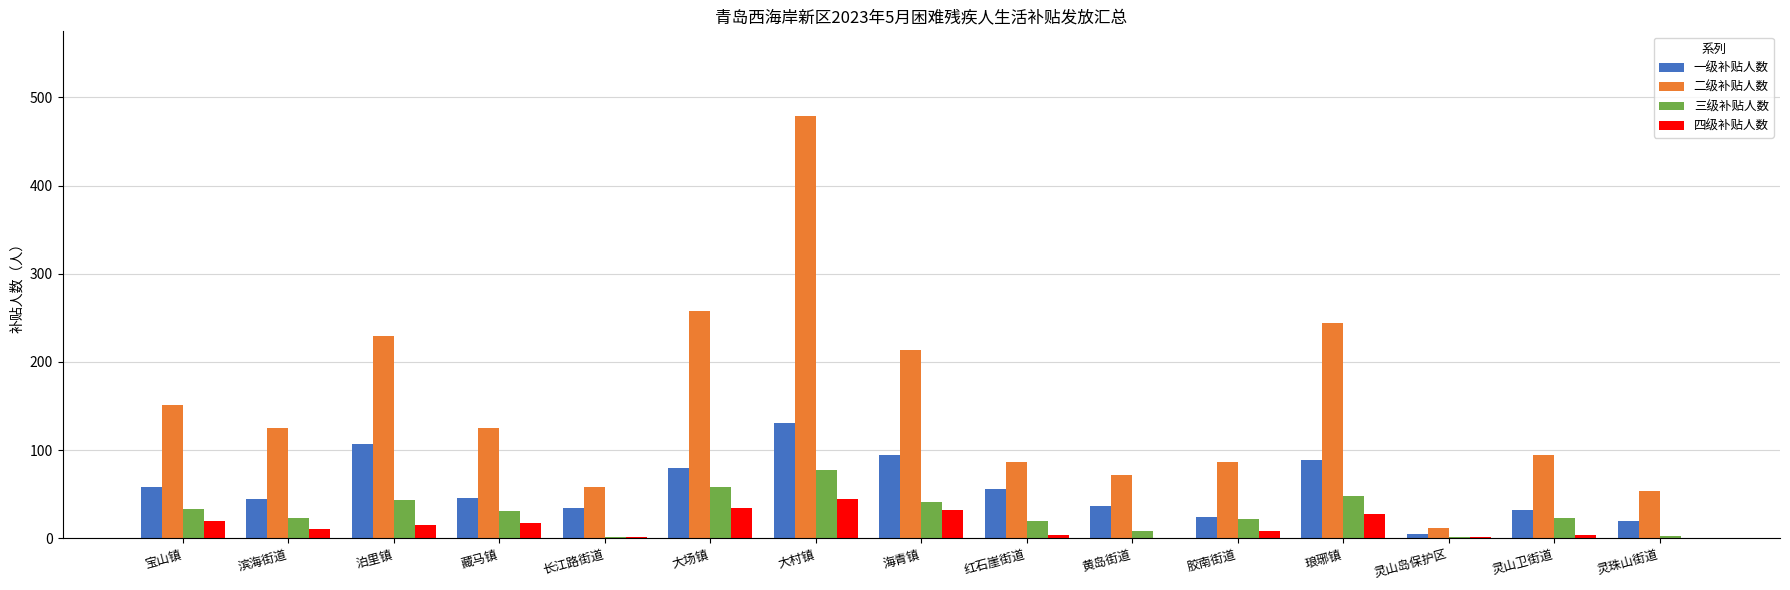

What is the difference between the 三级补贴人数 values at 灵山岛保护区 and 滨海街道?

22